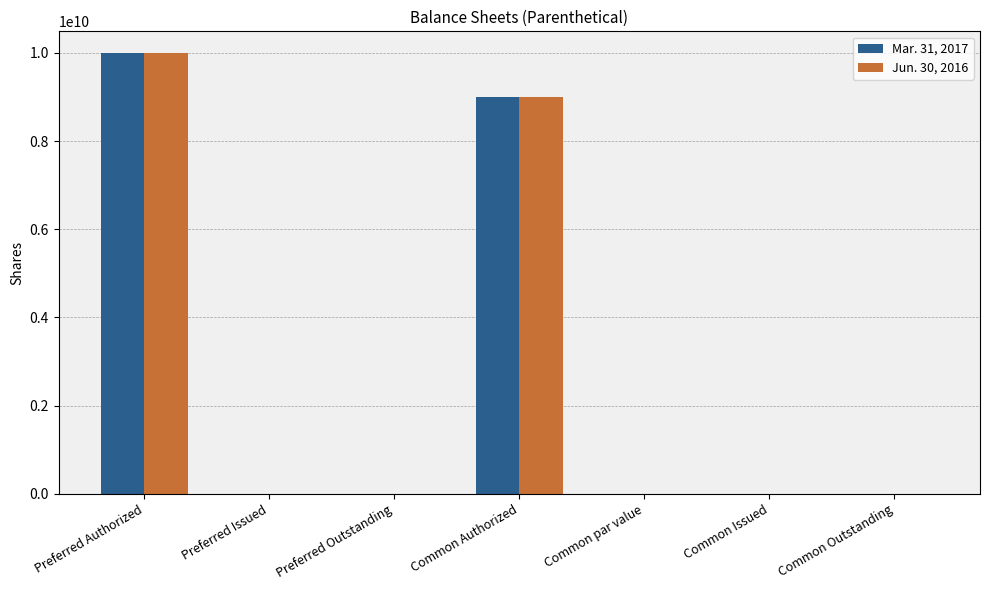

What is the total value across all series at Preferred Authorized?

19979773976